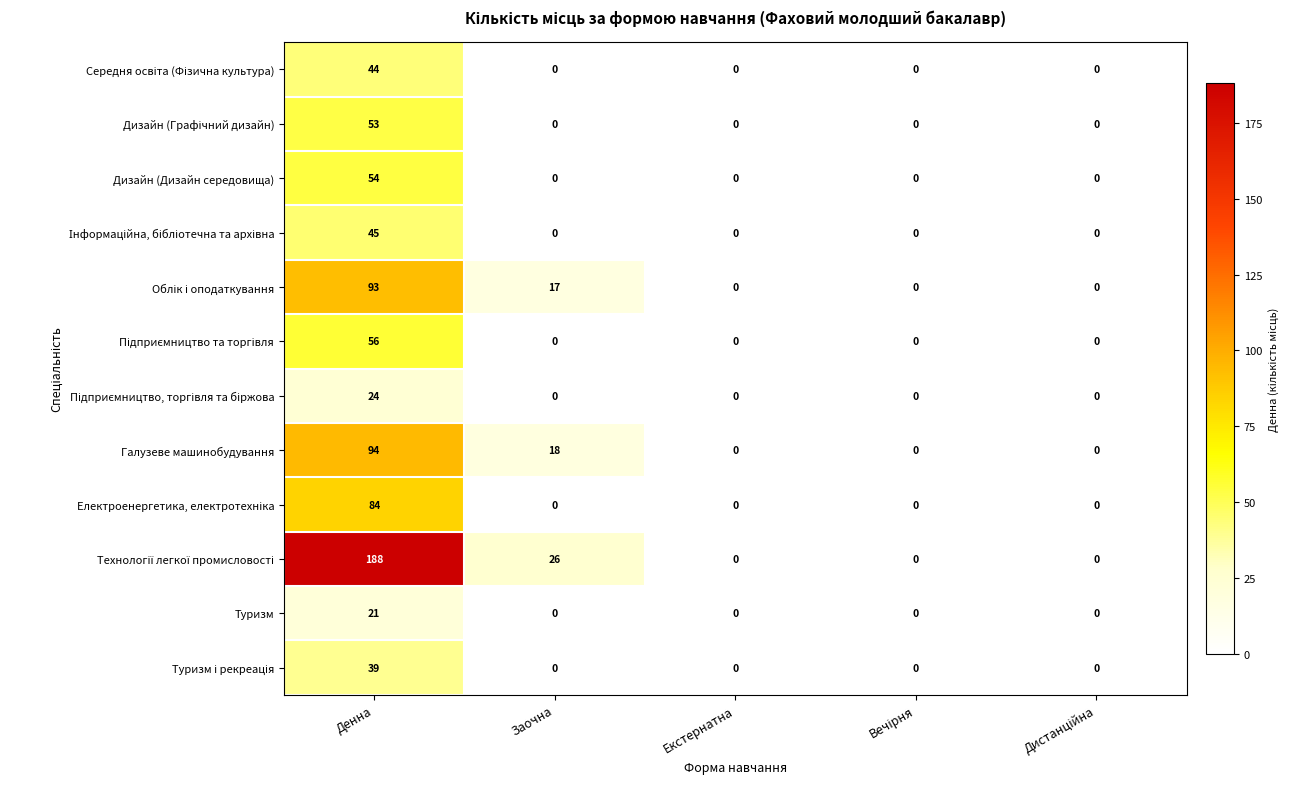

What is the difference between the highest and lowest values at Заочна?

26